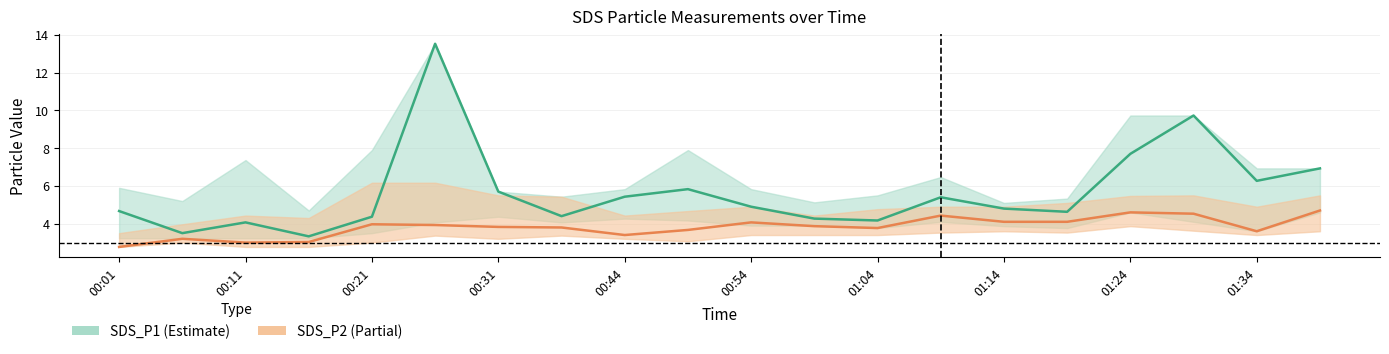

Count the number of categories in the chart.

20